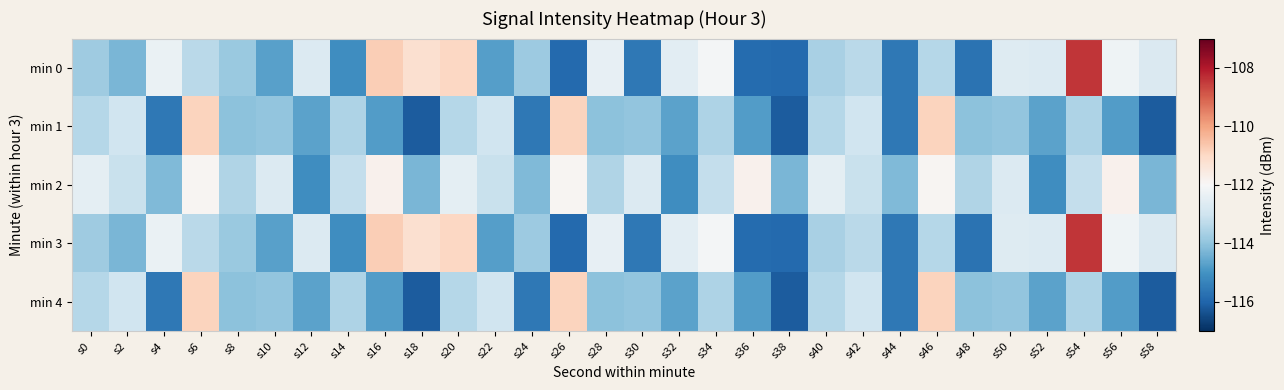

Reading right to left, extract all data points from this chart.

min 0: s58=-112.7	s56=-112.2	s54=-108.4	s52=-112.7	s50=-112.6	s48=-115.7	s46=-113.4	s44=-115.6	s42=-113.3	s40=-113.6	s38=-115.9	s36=-115.8	s34=-112.1	s32=-112.5	s30=-115.6	s28=-112.4	s26=-115.9	s24=-113.8	s22=-114.8	s20=-111.0	s18=-111.2	s16=-110.8	s14=-115.1	s12=-112.7	s10=-114.7	s8=-113.8	s6=-113.4	s4=-112.3	s2=-114.3	s0=-113.8
min 1: s58=-116.2	s56=-114.8	s54=-113.5	s52=-114.7	s50=-114.0	s48=-114.1	s46=-110.9	s44=-115.6	s42=-113.0	s40=-113.4	s38=-116.2	s36=-114.8	s34=-113.5	s32=-114.7	s30=-114.0	s28=-114.1	s26=-110.9	s24=-115.6	s22=-113.0	s20=-113.4	s18=-116.2	s16=-114.8	s14=-113.5	s12=-114.7	s10=-114.0	s8=-114.1	s6=-110.9	s4=-115.6	s2=-113.0	s0=-113.4
min 2: s58=-114.3	s56=-111.8	s54=-113.2	s52=-115.1	s50=-112.7	s48=-113.5	s46=-111.9	s44=-114.2	s42=-113.1	s40=-112.5	s38=-114.3	s36=-111.8	s34=-113.2	s32=-115.1	s30=-112.7	s28=-113.5	s26=-111.9	s24=-114.2	s22=-113.1	s20=-112.5	s18=-114.3	s16=-111.8	s14=-113.2	s12=-115.1	s10=-112.7	s8=-113.5	s6=-111.9	s4=-114.2	s2=-113.1	s0=-112.5
min 3: s58=-112.7	s56=-112.2	s54=-108.4	s52=-112.7	s50=-112.6	s48=-115.7	s46=-113.4	s44=-115.6	s42=-113.3	s40=-113.6	s38=-115.9	s36=-115.8	s34=-112.1	s32=-112.5	s30=-115.6	s28=-112.4	s26=-115.9	s24=-113.8	s22=-114.8	s20=-111.0	s18=-111.2	s16=-110.8	s14=-115.1	s12=-112.7	s10=-114.7	s8=-113.8	s6=-113.4	s4=-112.3	s2=-114.3	s0=-113.8
min 4: s58=-116.2	s56=-114.8	s54=-113.5	s52=-114.7	s50=-114.0	s48=-114.1	s46=-110.9	s44=-115.6	s42=-113.0	s40=-113.4	s38=-116.2	s36=-114.8	s34=-113.5	s32=-114.7	s30=-114.0	s28=-114.1	s26=-110.9	s24=-115.6	s22=-113.0	s20=-113.4	s18=-116.2	s16=-114.8	s14=-113.5	s12=-114.7	s10=-114.0	s8=-114.1	s6=-110.9	s4=-115.6	s2=-113.0	s0=-113.4